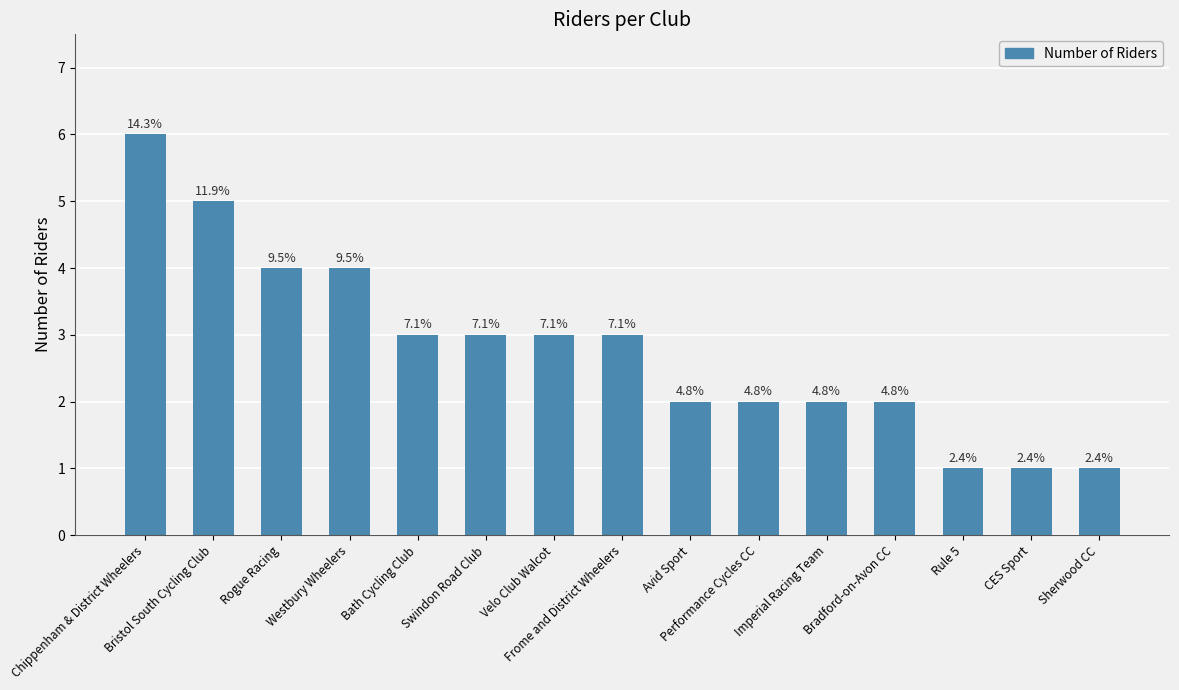

Does the chart contain any negative values?

No